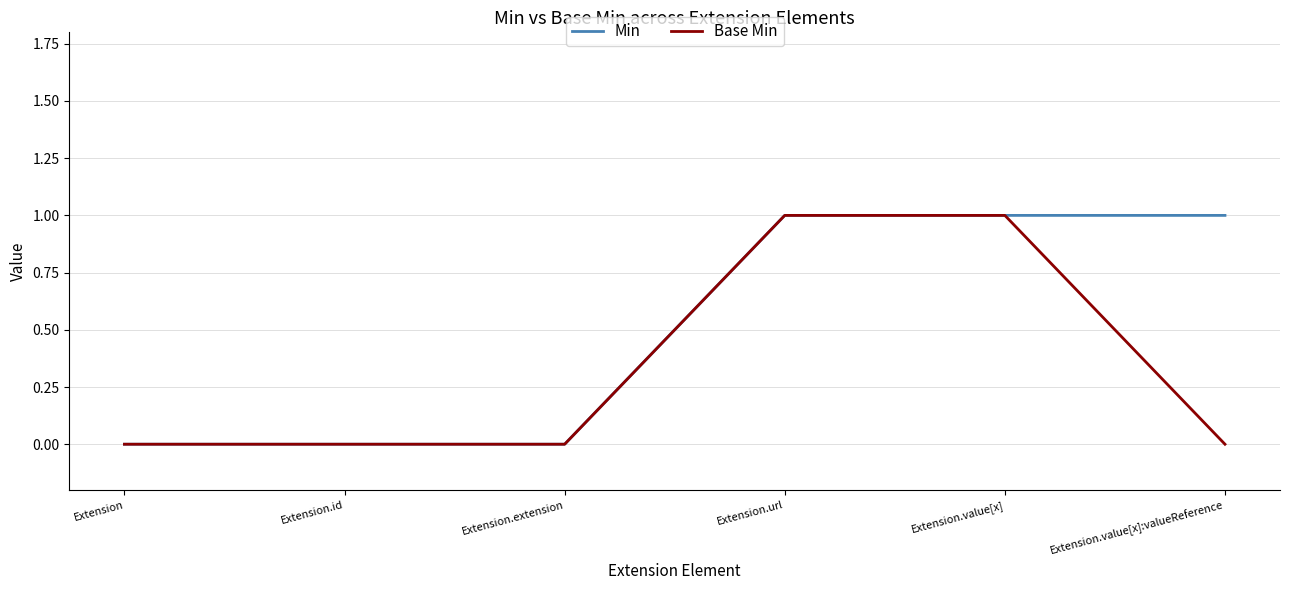

True or false: Base Min has a value of 1 at Extension.value[x].

True